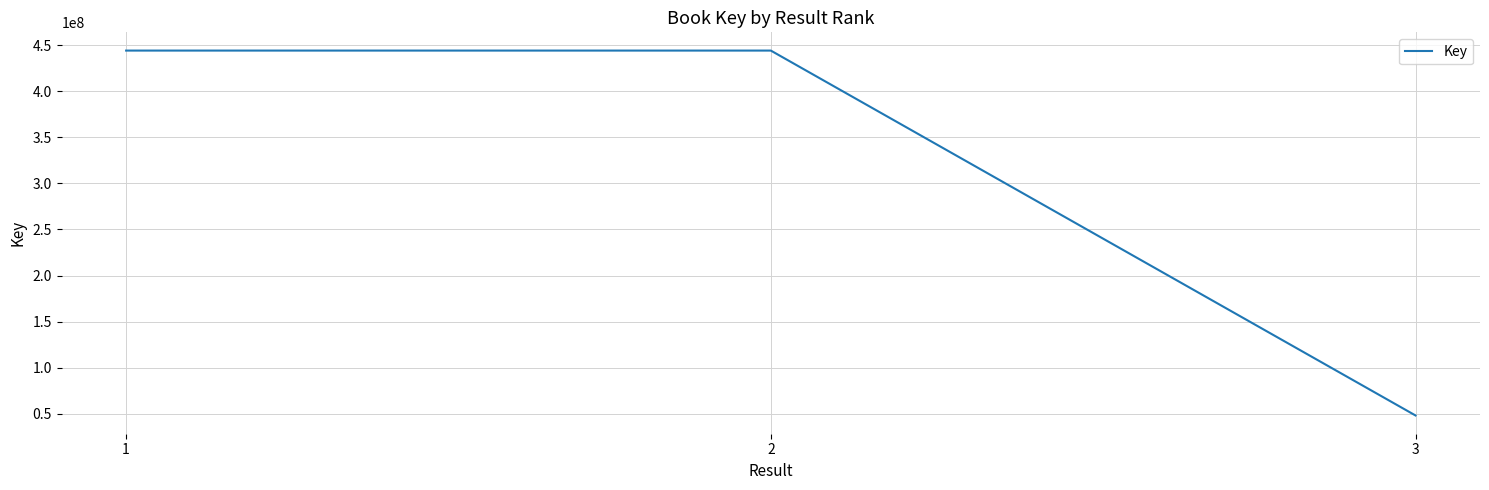

What is the maximum value shown in the chart?

444070092